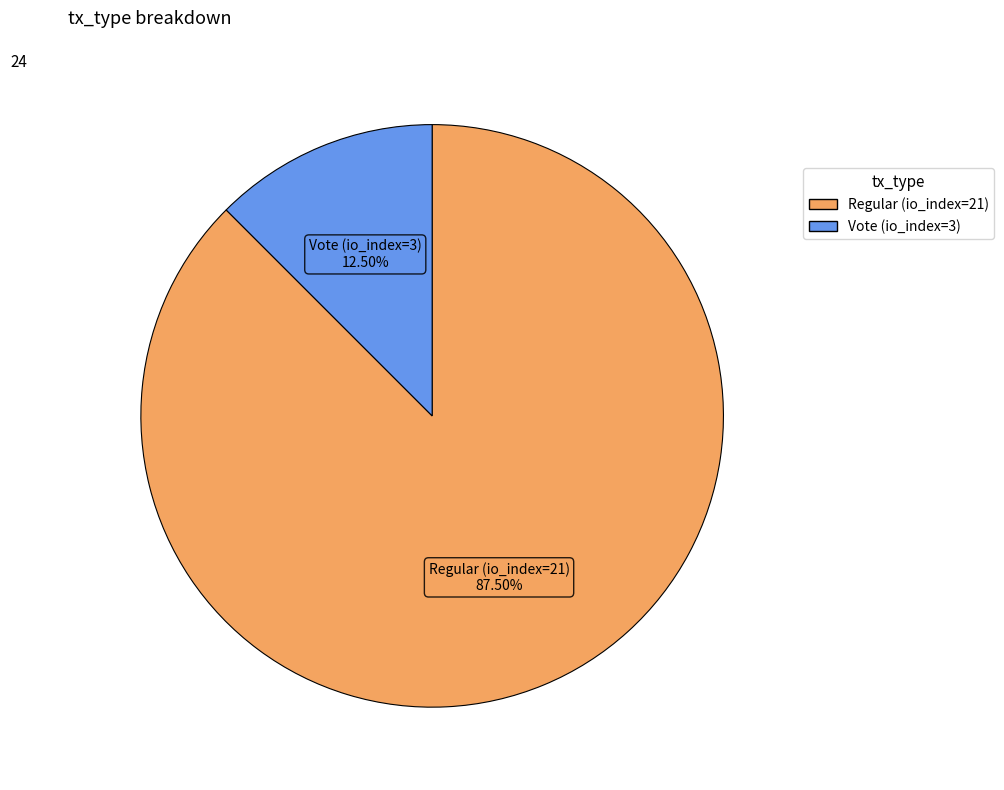

What is the majority slice?

Regular (io_index=21)